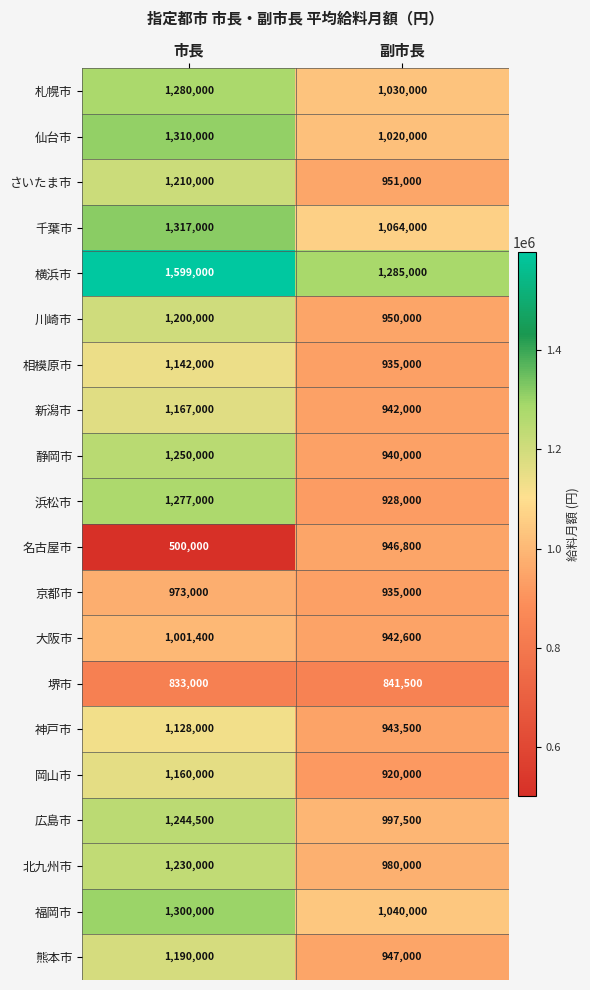

What is the spread (max minus min) of values at 市長?

1099000